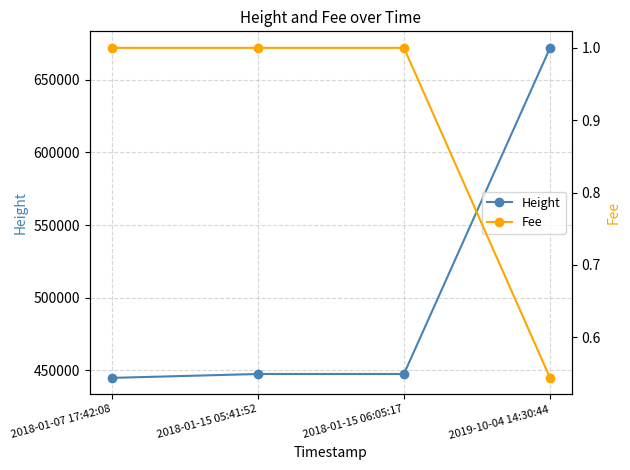

The Fee series shows 0.5 at 2018-01-07 17:42:08. True or false?

False